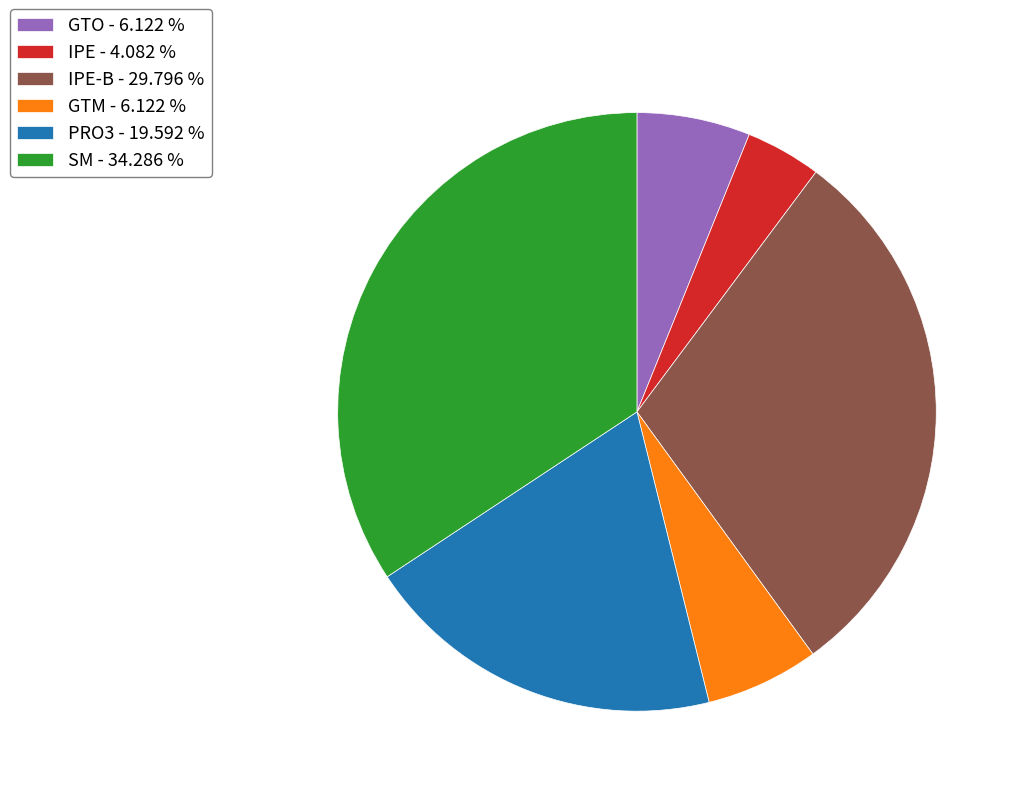

Does any single category account for the majority?

No